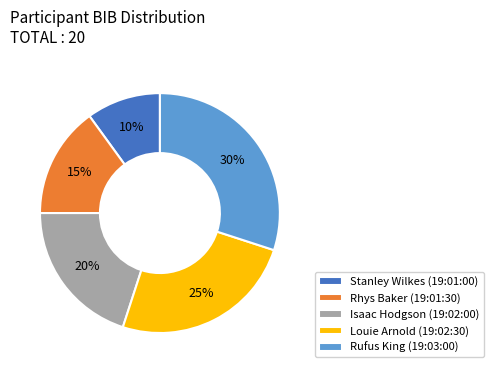

The Stanley Wilkes (19:01:00) slice represents 10% of the pie. True or false?

True